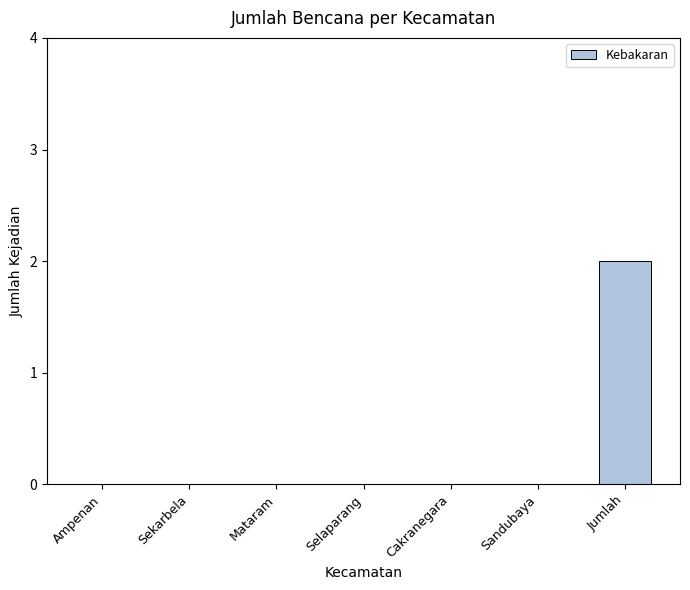

Reading right to left, transcribe all the data shown in this chart.

Jumlah=2	Sandubaya=0	Cakranegara=0	Selaparang=0	Mataram=0	Sekarbela=0	Ampenan=0